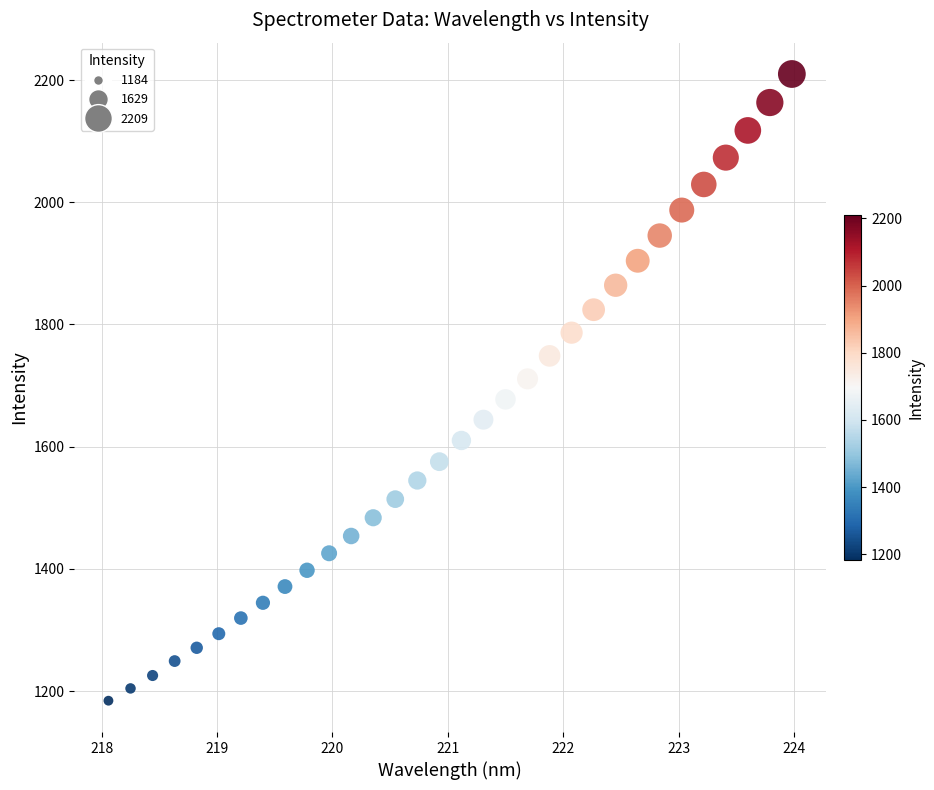

What is the range of X values (max minus min)?

5.9